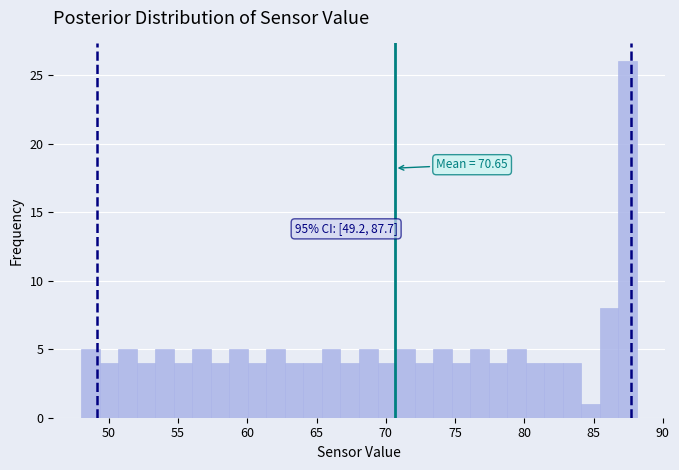

Read against the x-axis, roughly where is the centre of the tallest bar?

87.5